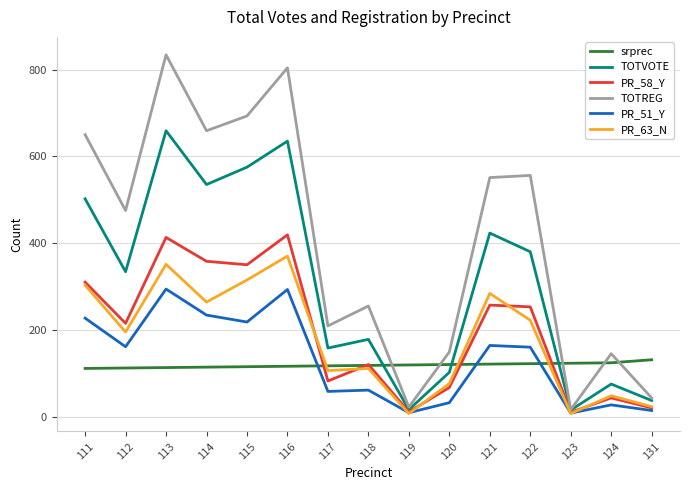

The value of TOTREG at 122 is 556. True or false?

True